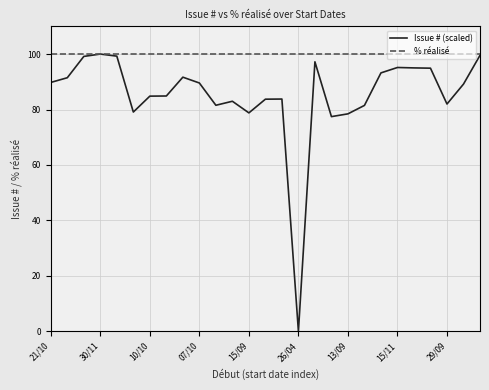

Rank the series by their average value, from lowest to highest.

Issue # (scaled), % réalisé